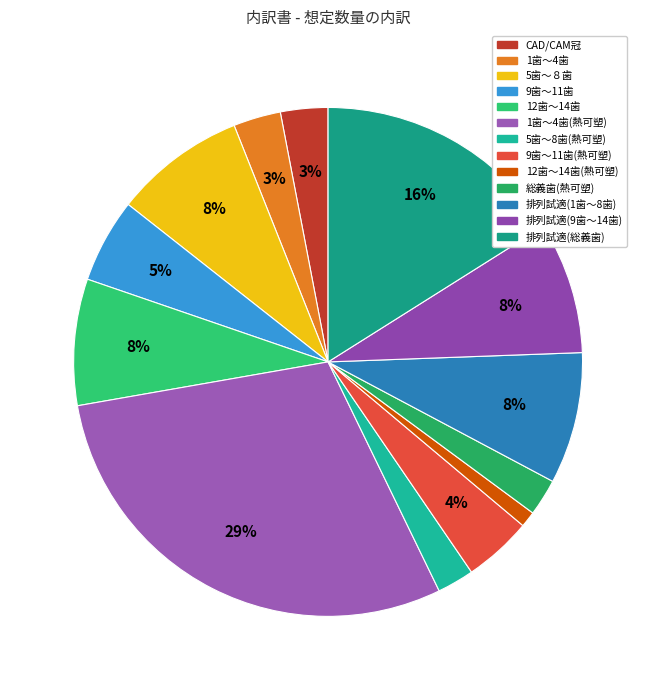

Which slice is the smallest?

12歯～14歯(熱可塑)